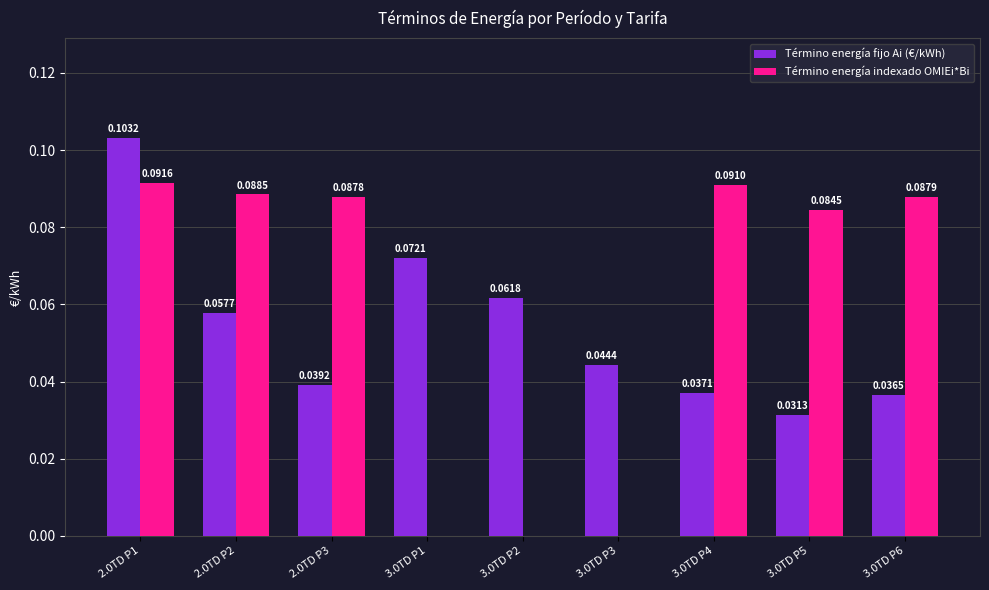

The Término energía fijo Ai (€/kWh) series shows 0.0 at 3.0TD P5. True or false?

True